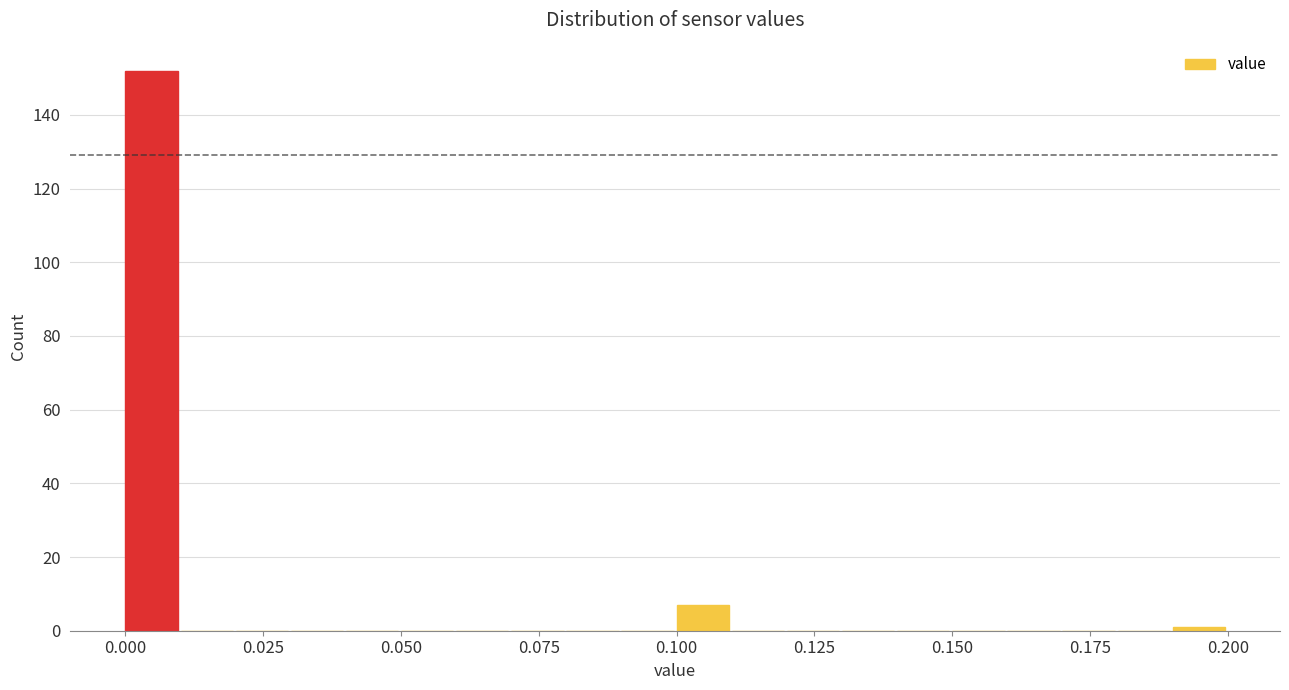

Around what value on the x-axis is the tallest bar? Give the approximate position of its centre, as read against the axis.

0.005